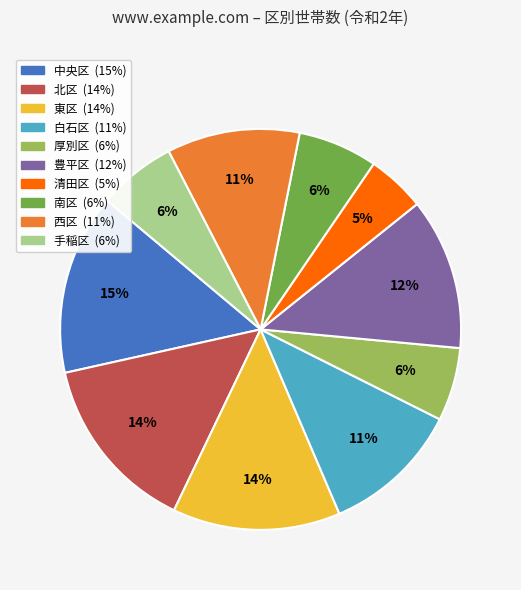

True or false: 西区 accounts for 1% of the total.

False